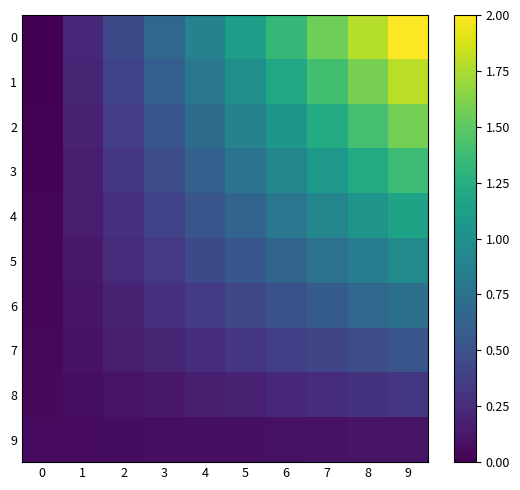

Reading right to left, extract all data points from this chart.

0: 9=2.0	8=1.8	7=1.6	6=1.3	5=1.1	4=0.9	3=0.7	2=0.4	1=0.2	0=0.0
1: 9=1.8	8=1.6	7=1.4	6=1.2	5=1.0	4=0.8	3=0.6	2=0.4	1=0.2	0=0.0
2: 9=1.6	8=1.4	7=1.2	6=1.1	5=0.9	4=0.7	3=0.5	2=0.4	1=0.2	0=0.0
3: 9=1.4	8=1.2	7=1.1	6=0.9	5=0.8	4=0.6	3=0.5	2=0.3	1=0.2	0=0.0
4: 9=1.2	8=1.0	7=0.9	6=0.8	5=0.7	4=0.5	3=0.4	2=0.3	1=0.2	0=0.0
5: 9=0.9	8=0.8	7=0.7	6=0.6	5=0.5	4=0.4	3=0.3	2=0.2	1=0.1	0=0.0
6: 9=0.7	8=0.7	7=0.6	6=0.5	5=0.4	4=0.3	3=0.3	2=0.2	1=0.1	0=0.0
7: 9=0.5	8=0.5	7=0.4	6=0.4	5=0.3	4=0.3	3=0.2	2=0.2	1=0.1	0=0.0
8: 9=0.3	8=0.3	7=0.3	6=0.2	5=0.2	4=0.2	3=0.1	2=0.1	1=0.1	0=0.0
9: 9=0.1	8=0.1	7=0.1	6=0.1	5=0.1	4=0.1	3=0.1	2=0.1	1=0.1	0=0.1